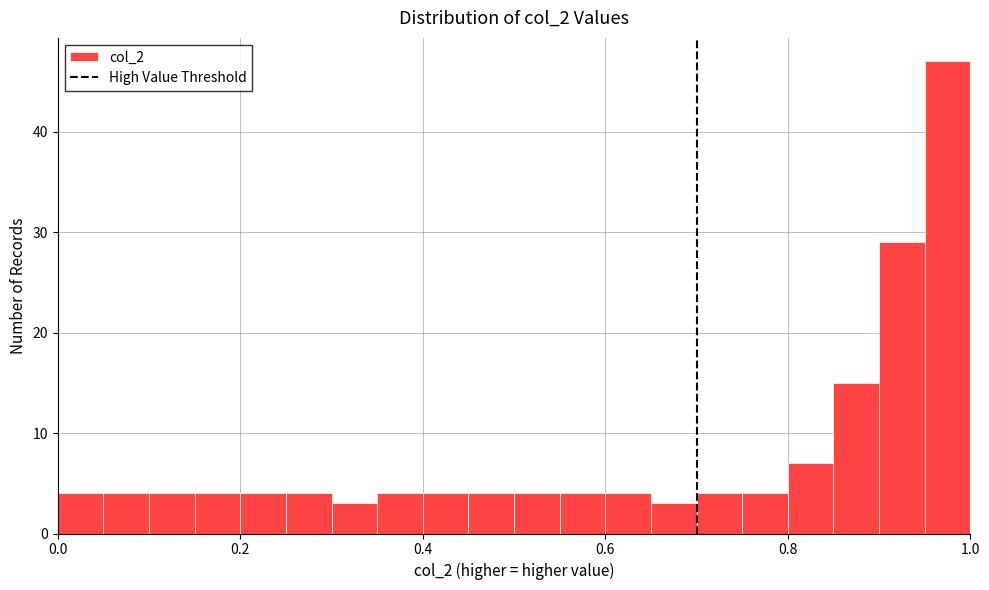

Read against the x-axis, roughly where is the centre of the tallest bar?

0.98